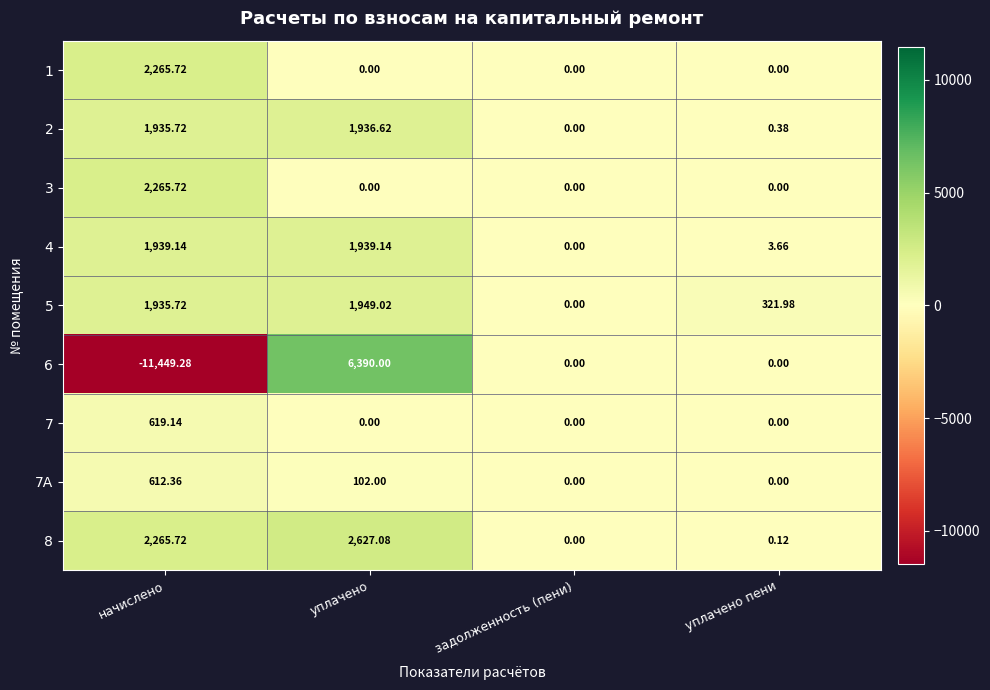

Where is 5 nearest to the value 974?

уплачено пени